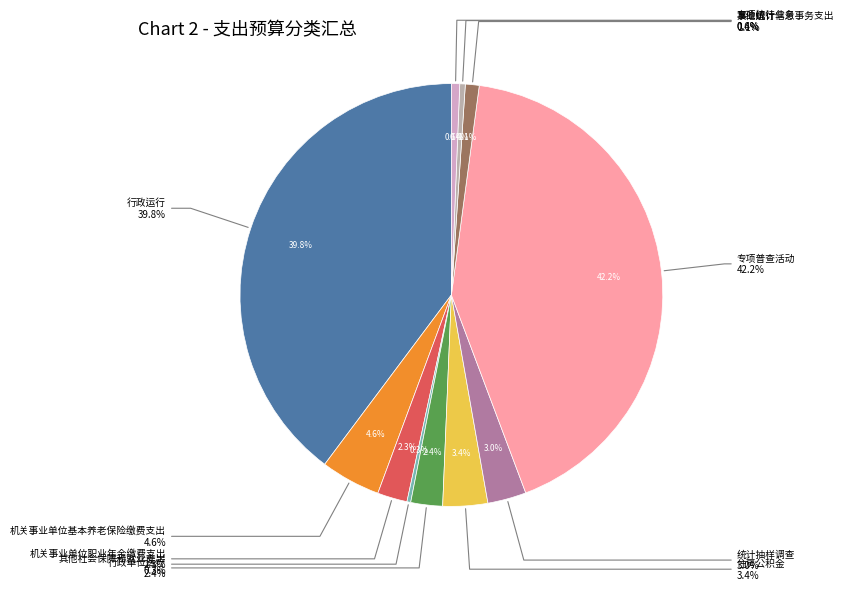

What percentage do 其他社会保障和就业支出 and 住房公积金 together represent?

3.7%